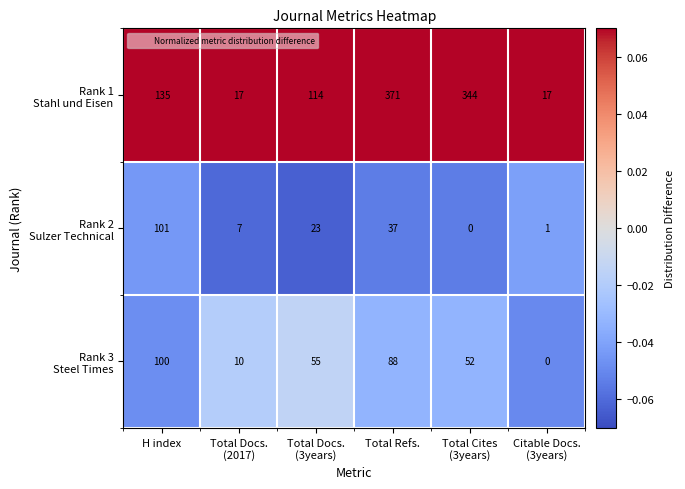

At how many categories does at least one series exceed 124?

3